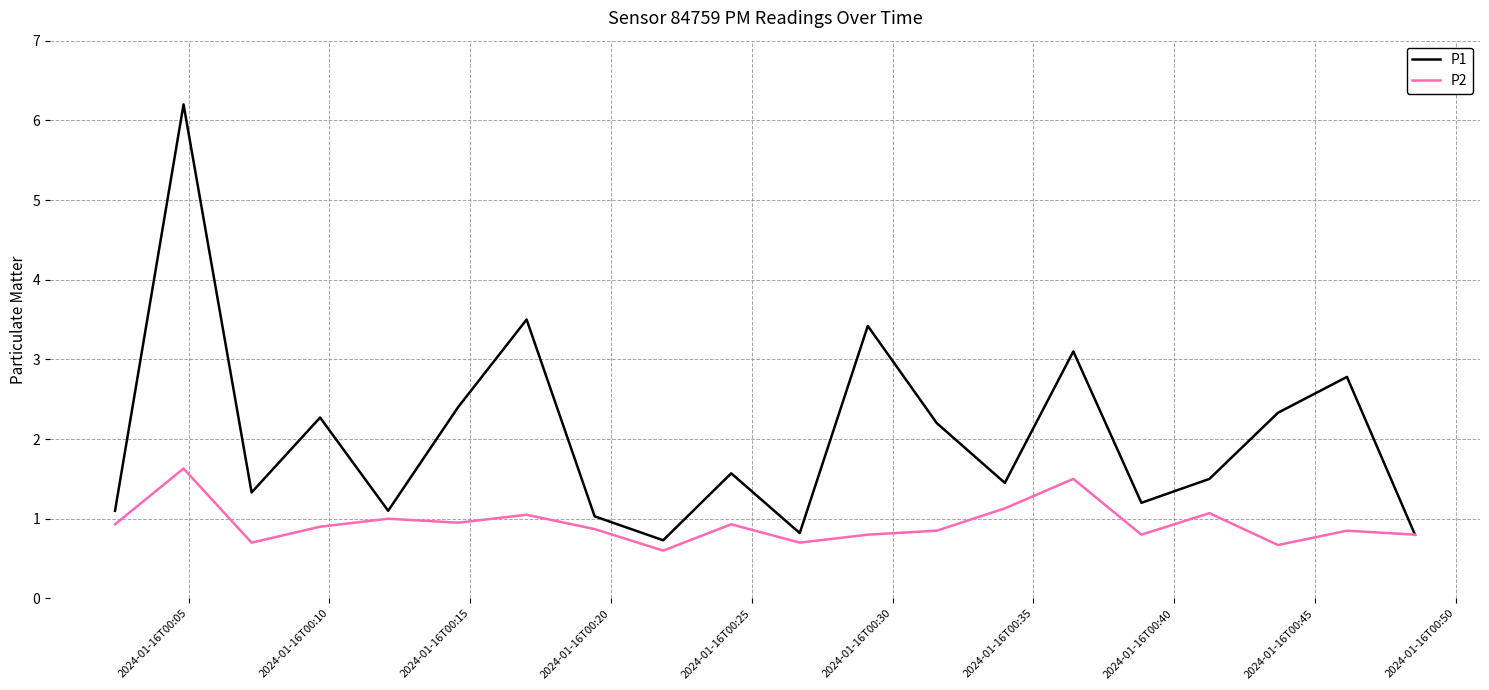

What is the minimum value shown in the chart?

0.6